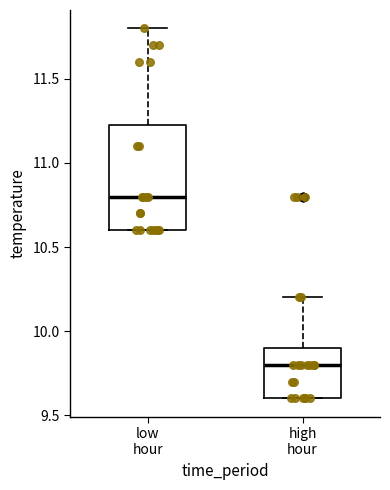

Reading left to right, read every box against the y-axis: the position of its median line, the range the box covers, and the ends of its whiskers. The values are not printed on the chart, so give them approximately, as read against the axis.

low hour: median 10.80, box 10.60 to 11.25, whiskers 10.60 to 11.80
high hour: median 9.80, box 9.60 to 9.90, whiskers 9.60 to 10.20